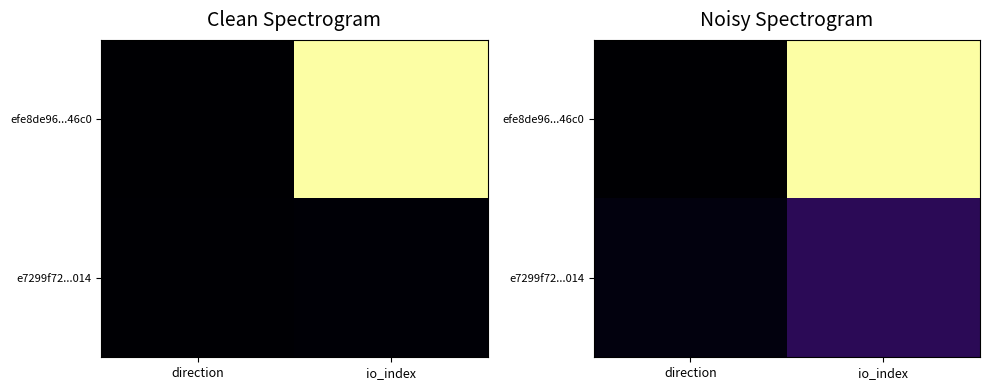

How many data points in e7299f72...014 are less than 82?

1